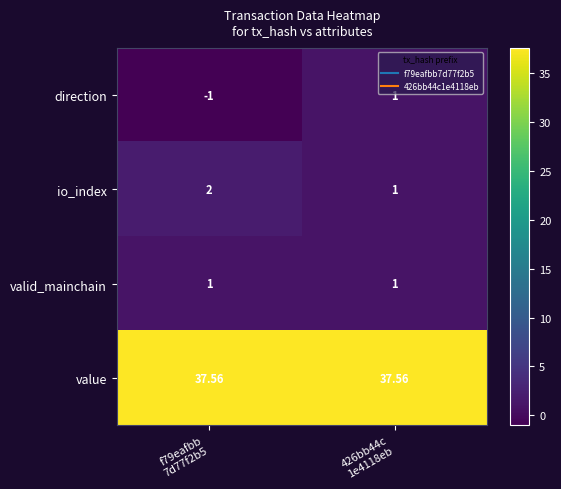

Which series has the largest total across all categories?

value